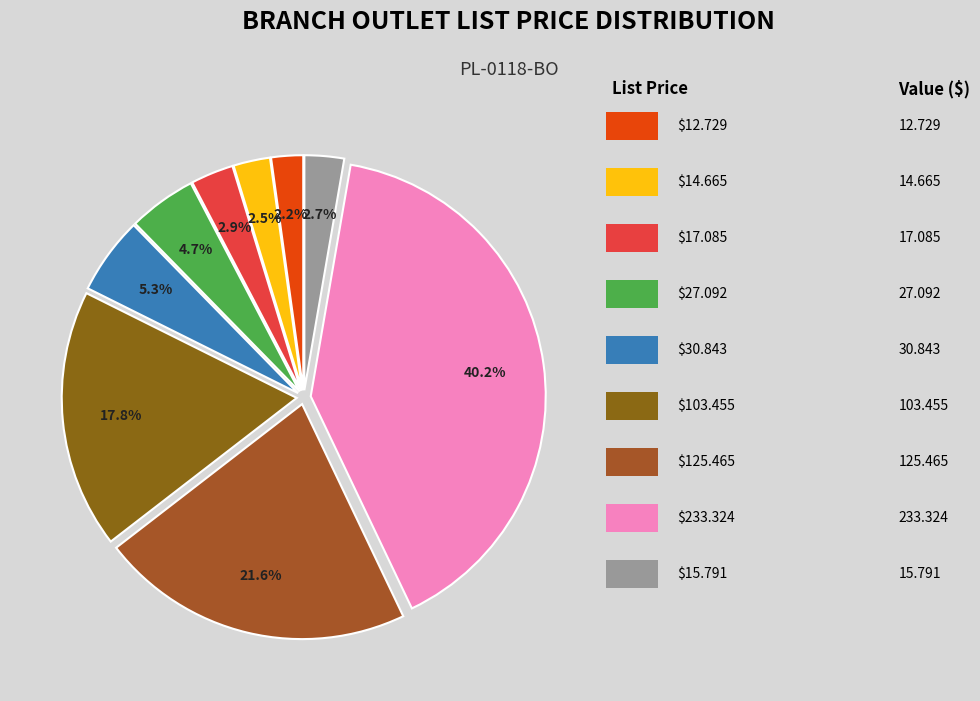

What is the smallest slice in the pie chart?

12.729